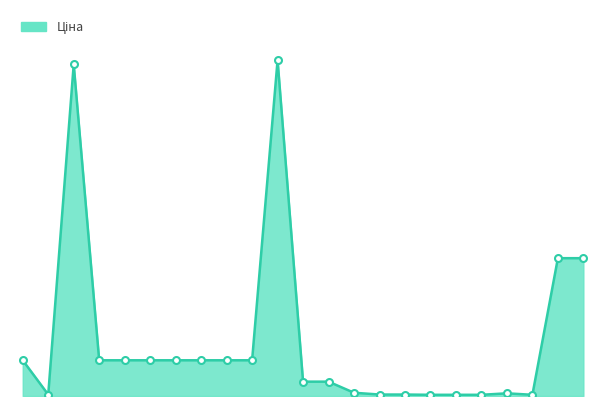

Does the chart have visible grid lines?

No